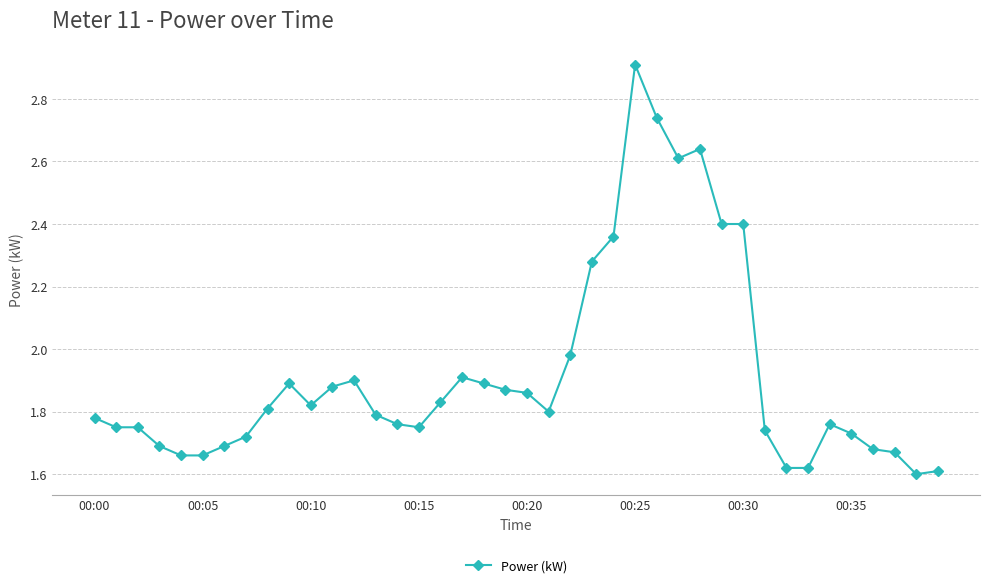

What is the greatest value displayed?

2.9